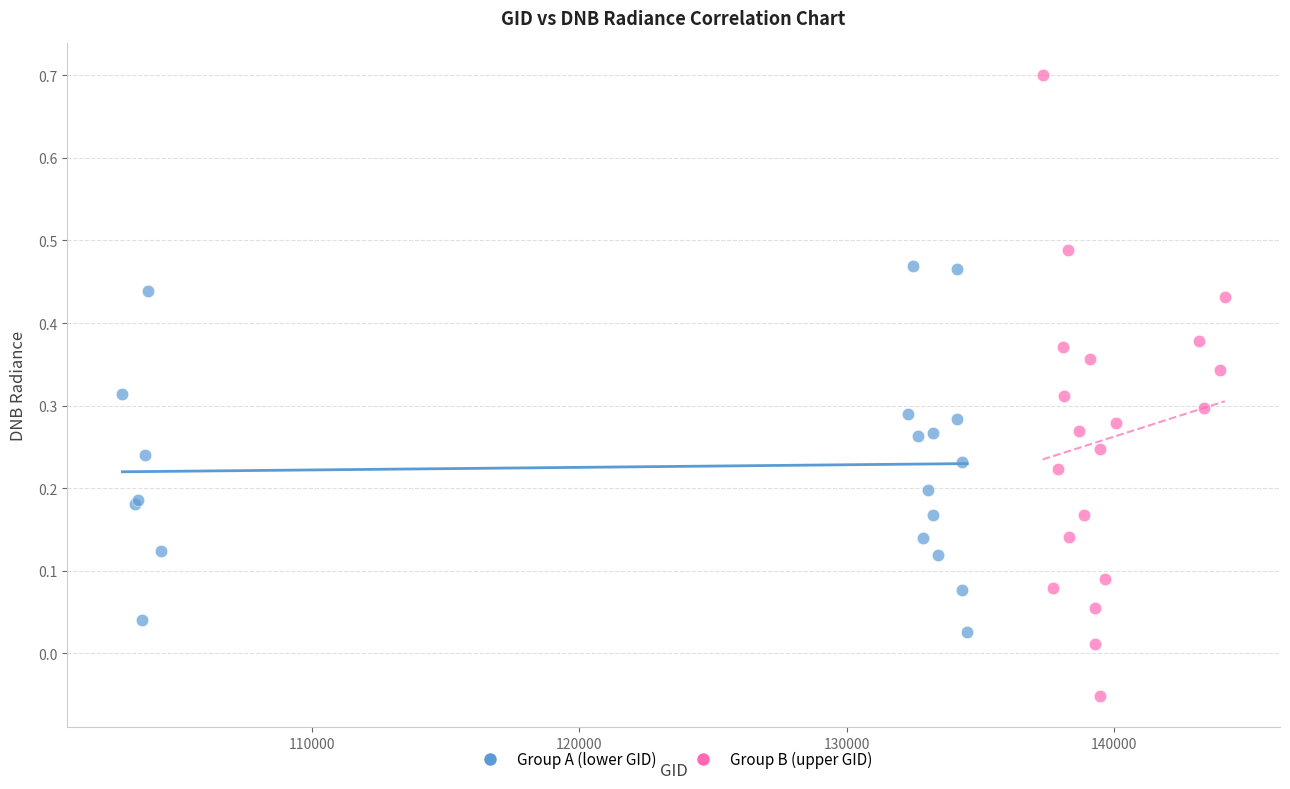

What are all the series names shown in the legend?

Group A (lower GID), Group B (upper GID)